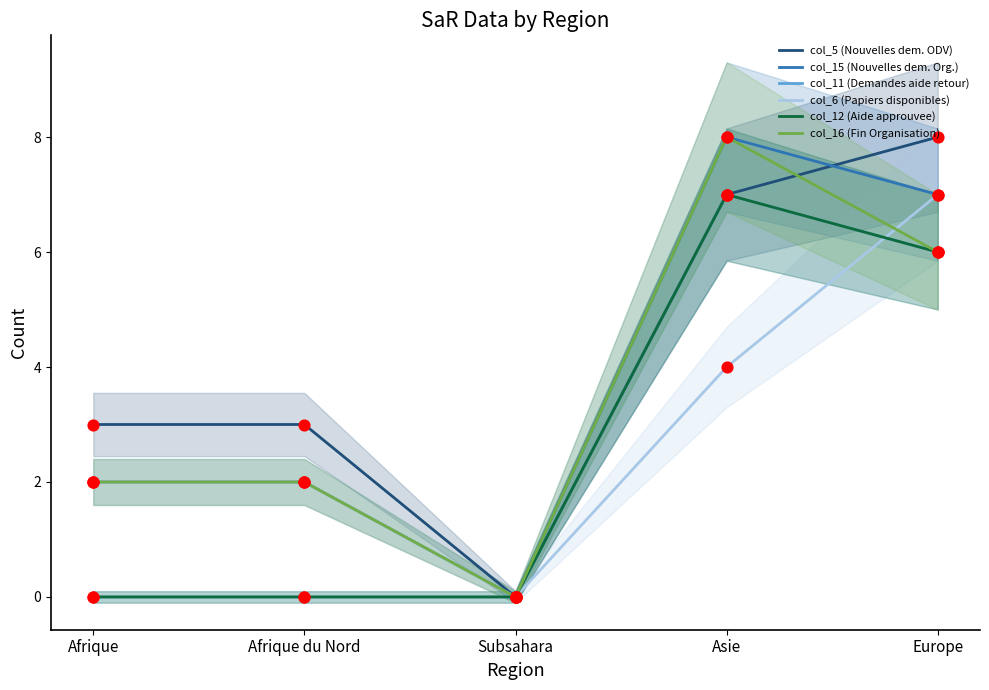

What are all the series names shown in the legend?

col_5 (Nouvelles dem. ODV), col_15 (Nouvelles dem. Org.), col_11 (Demandes aide retour), col_6 (Papiers disponibles), col_12 (Aide approuvee), col_16 (Fin Organisation)